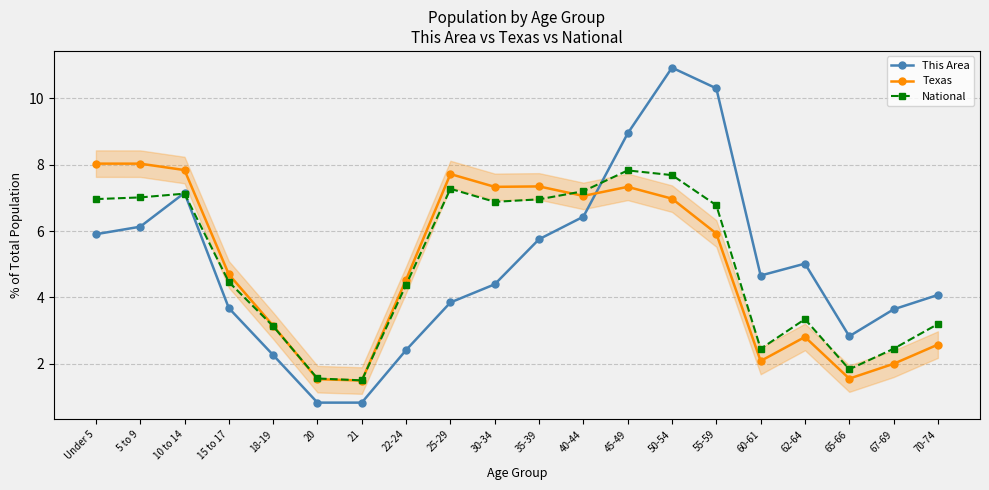

How many interior local peaks does the National series have?

4